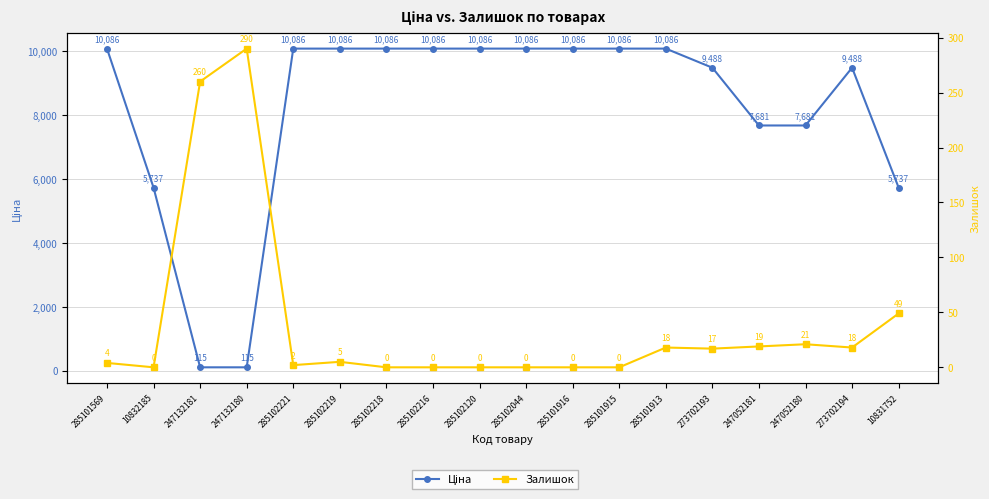

Reading left to right, list all the values displayed in this chart.

Ціна: 10085.8	5736.9	115.4	115.4	10085.8	10085.8	10085.8	10085.8	10085.8	10085.8	10085.8	10085.8	10085.8	9488.2	7680.9	7680.9	9488.2	5736.9
Залишок: 4.0	0.0	260.0	290.0	2.0	5.0	0.0	0.0	0.0	0.0	0.0	0.0	18.0	17.0	19.0	21.0	18.0	49.0